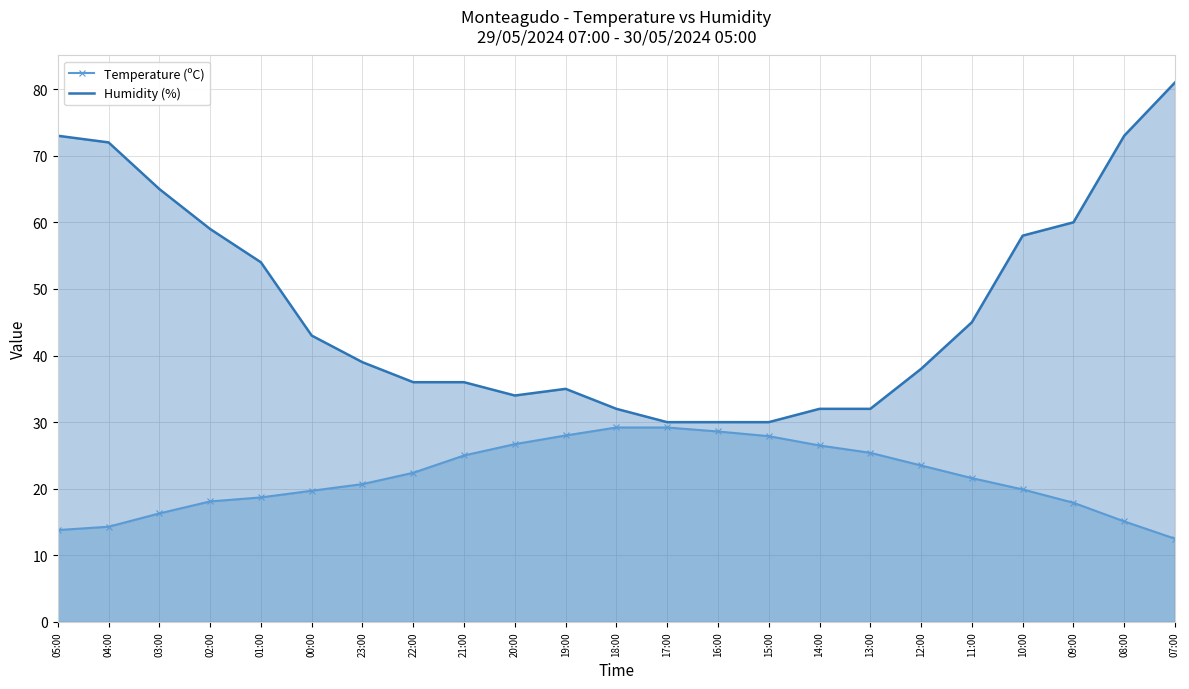

How many lines are shown in the chart?

2